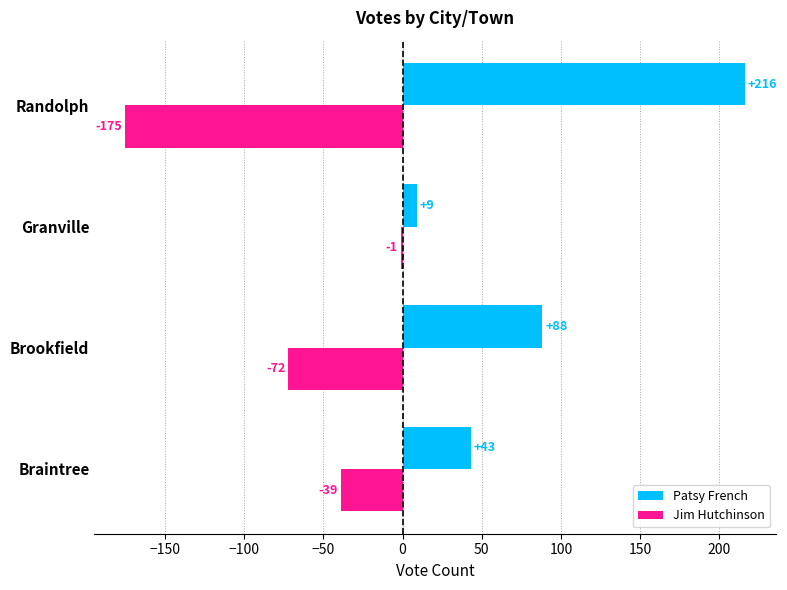

What is the sum of the Patsy French values at Braintree and Brookfield?

131